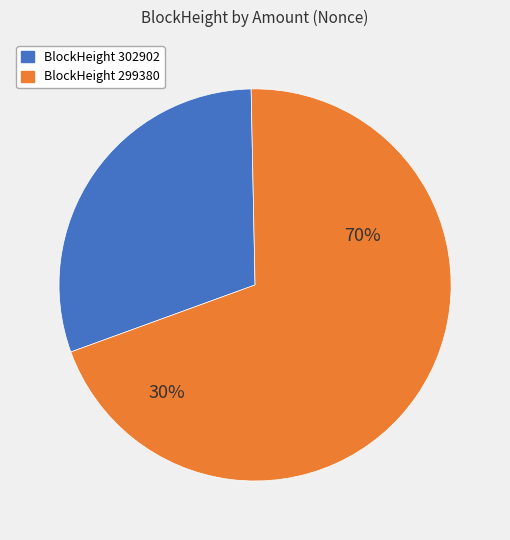

Does any single category account for the majority?

Yes